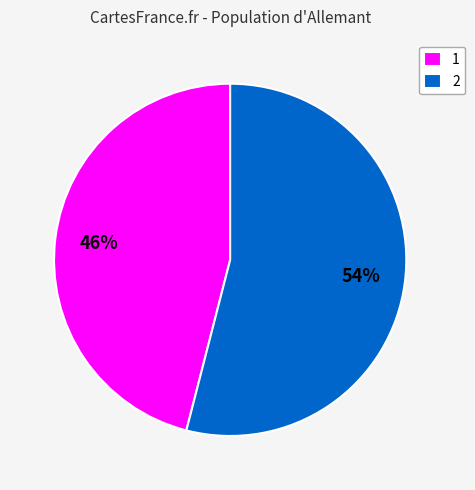

To the nearest percent, what portion does 1 represent?

46%